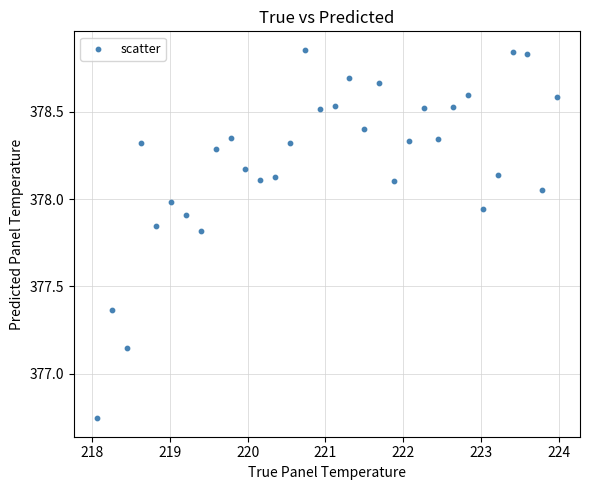

What is the range of Y values (max minus min)?

2.1